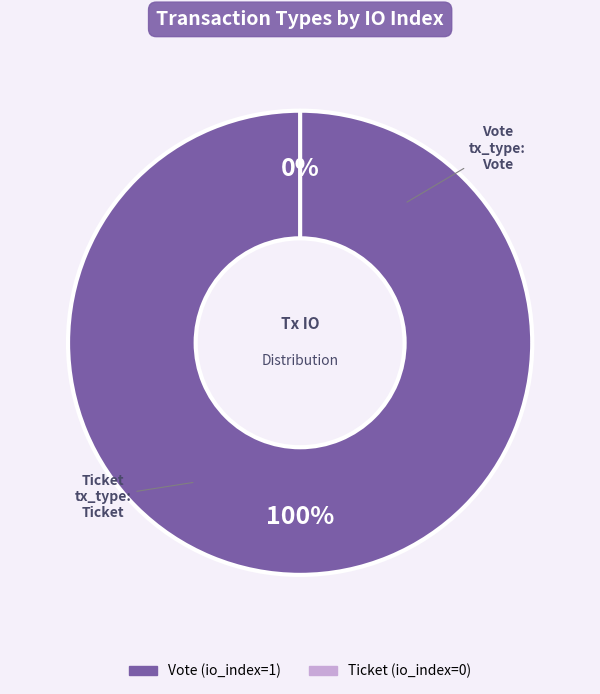

Which category has the smallest portion of the pie?

Ticket (io_index=0)